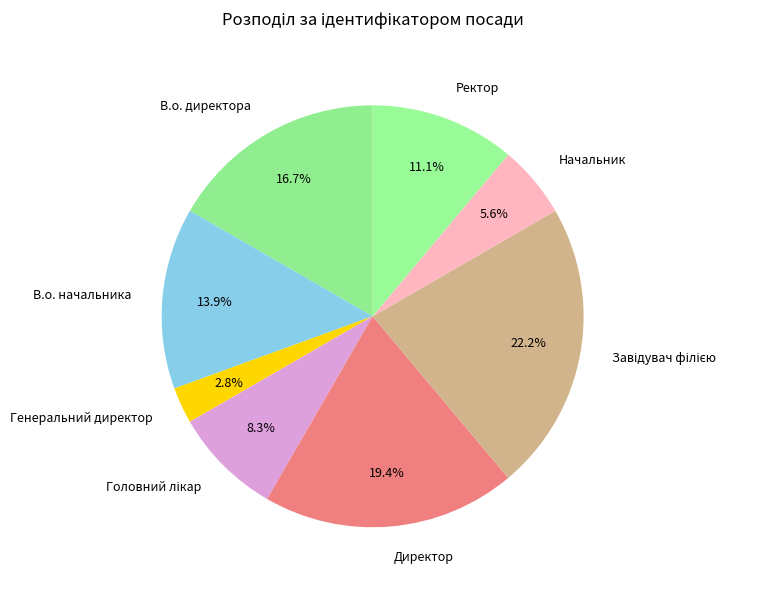

What percentage do В.о. директора and Ректор together represent?

27.8%